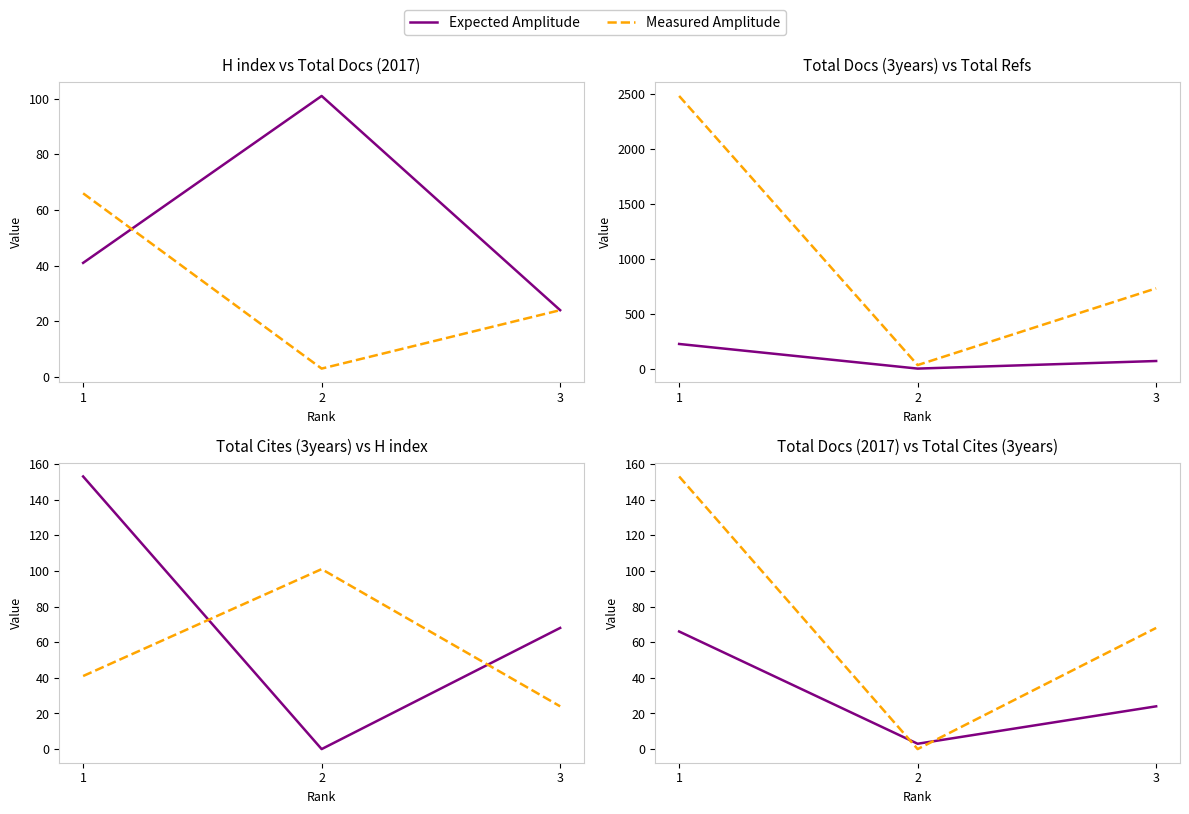

What is the difference between the maximum and minimum values in the Expected Amplitude series?

63